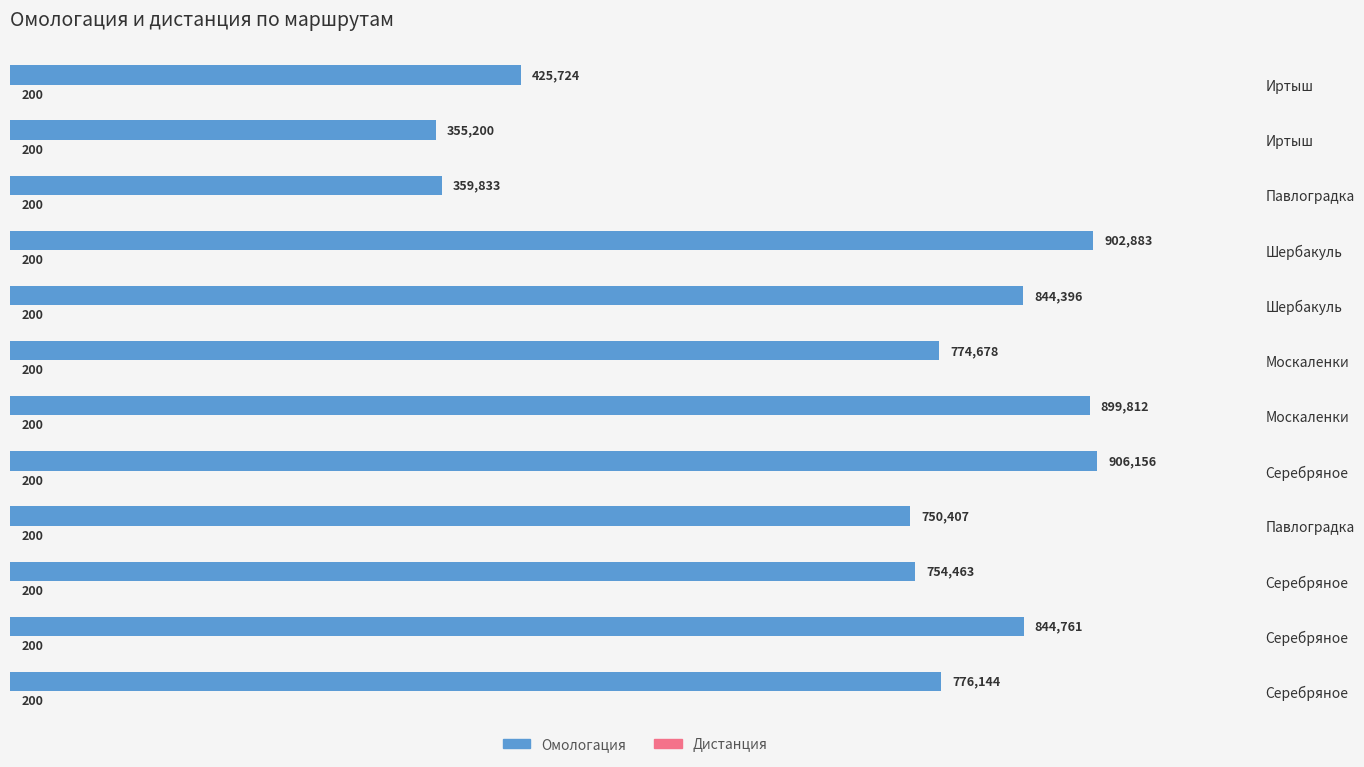

What is the value of the Омологация bar at the 5th from the left?

906156.0